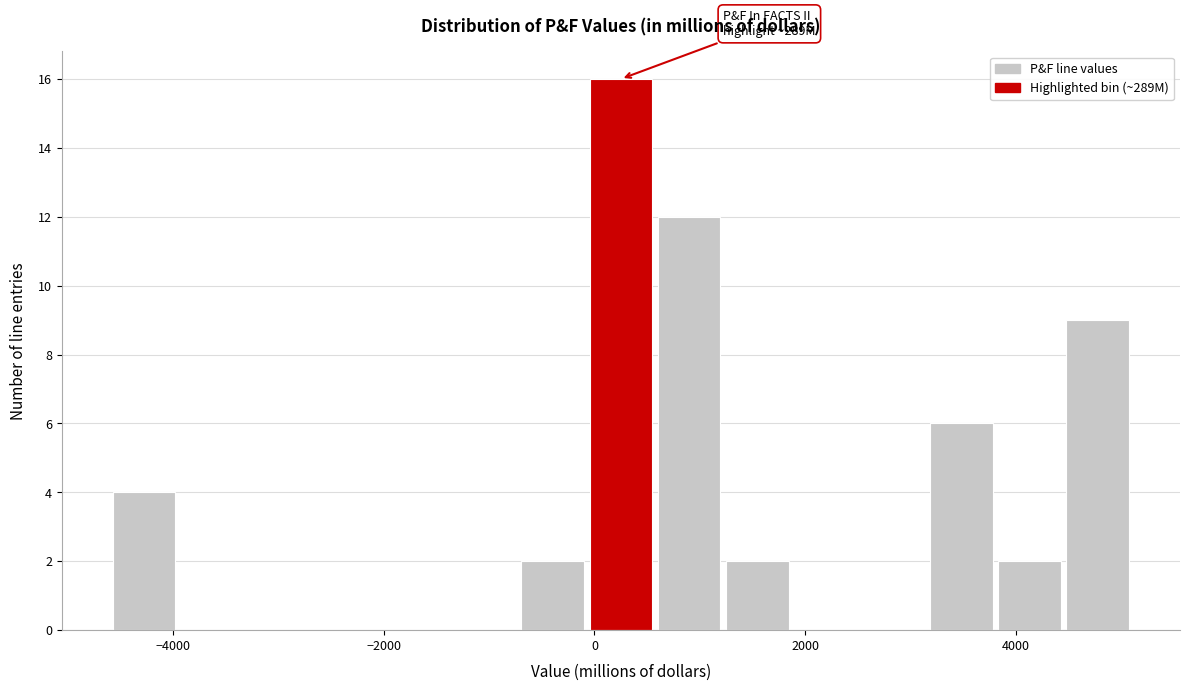

Around what value on the x-axis is the tallest bar? Give the approximate position of its centre, as read against the axis.

200